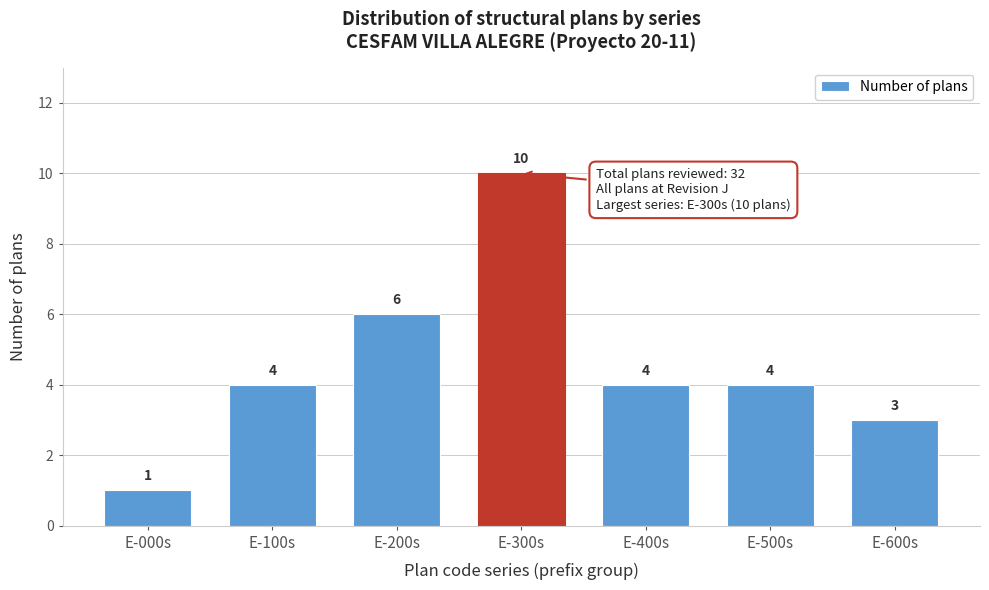

Reading left to right, extract all data points from this chart.

E-000s=1	E-100s=4	E-200s=6	E-300s=10	E-400s=4	E-500s=4	E-600s=3